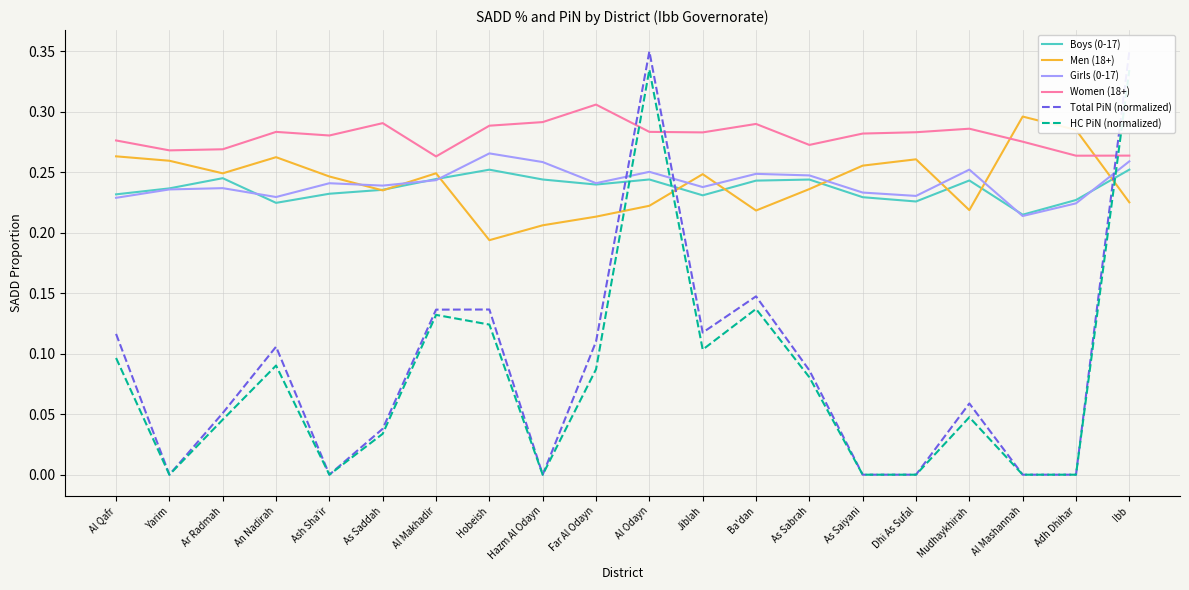

At how many categories does at least one series exceed 0?

20